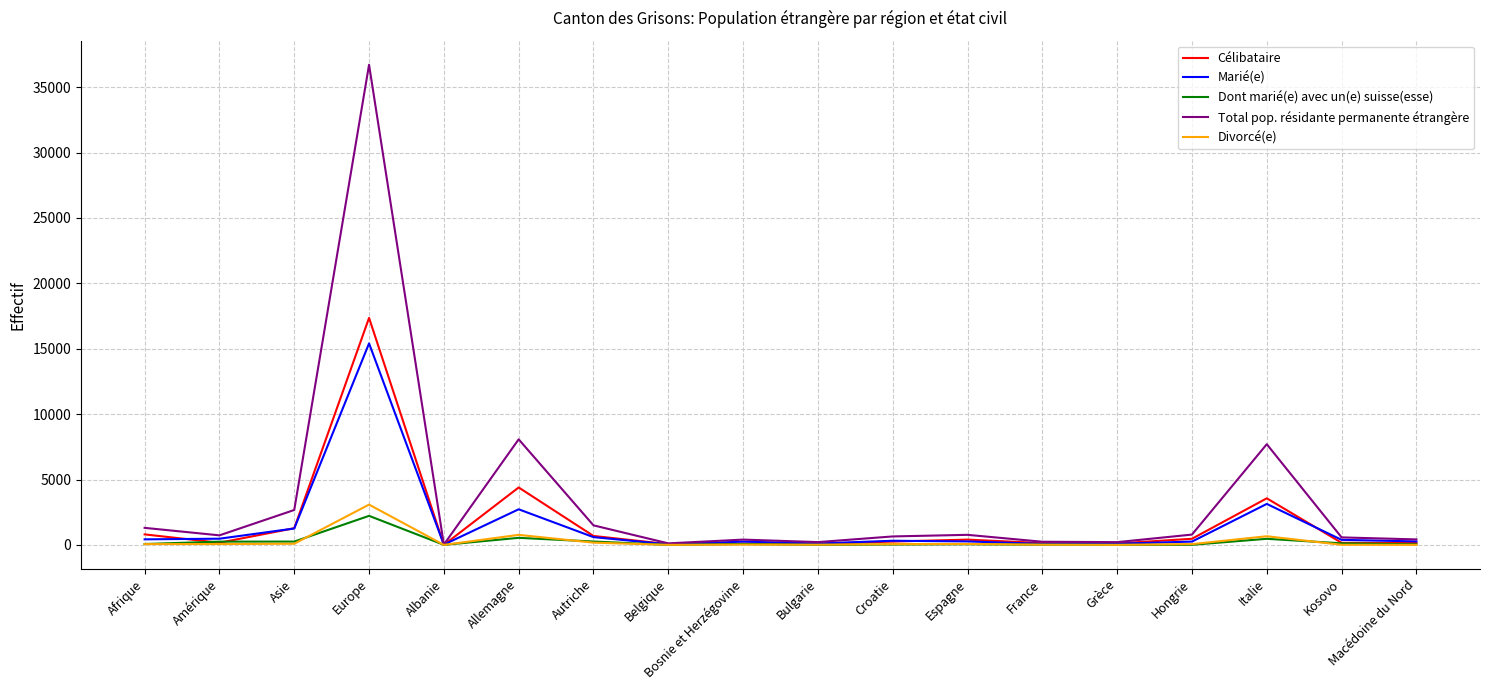

What are all the series names shown in the legend?

Célibataire, Marié(e), Dont marié(e) avec un(e) suisse(esse), Total pop. résidante permanente étrangère, Divorcé(e)